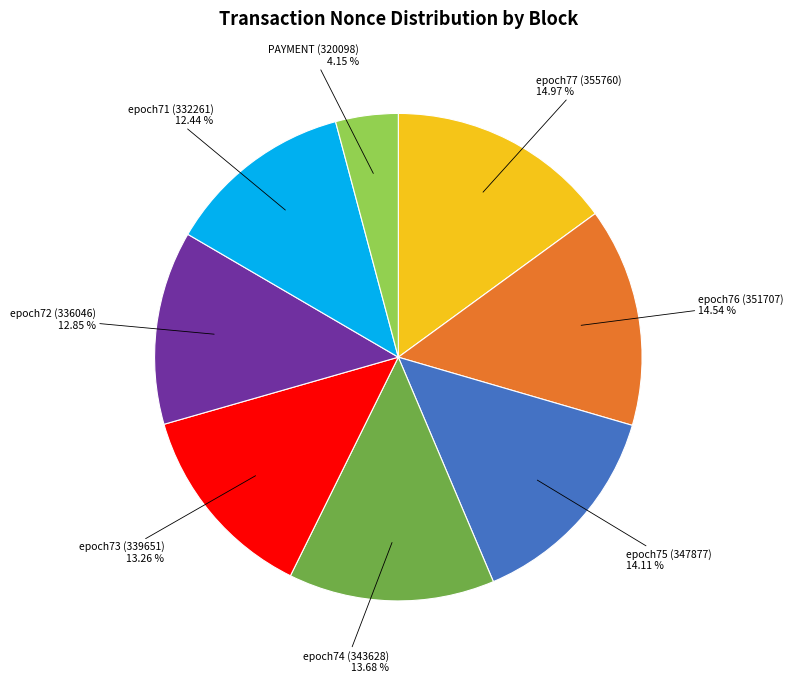

To the nearest percent, what is the combined percentage of epoch77 (355760) and epoch75 (347877)?

29%